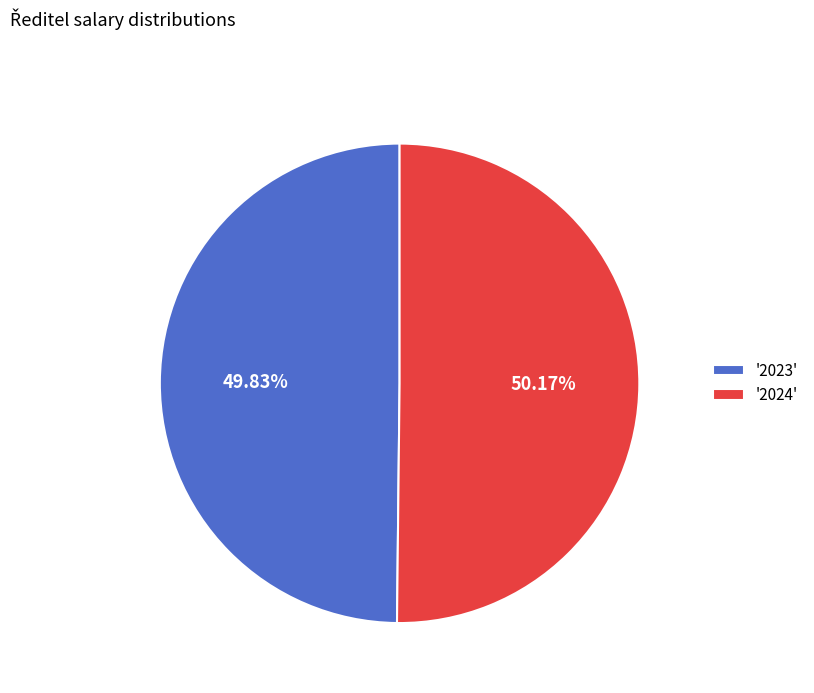

Is there any slice that represents more than half of the pie?

Yes